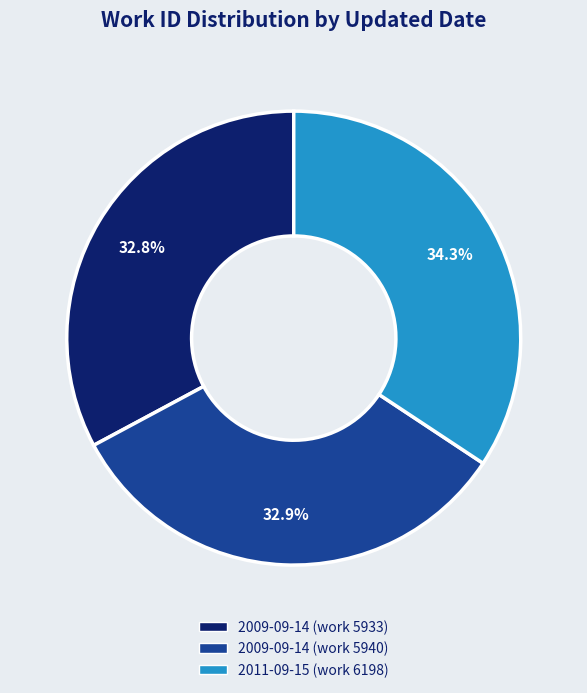

Does 2009-09-14 (work 5940) account for over 50% of the chart?

No